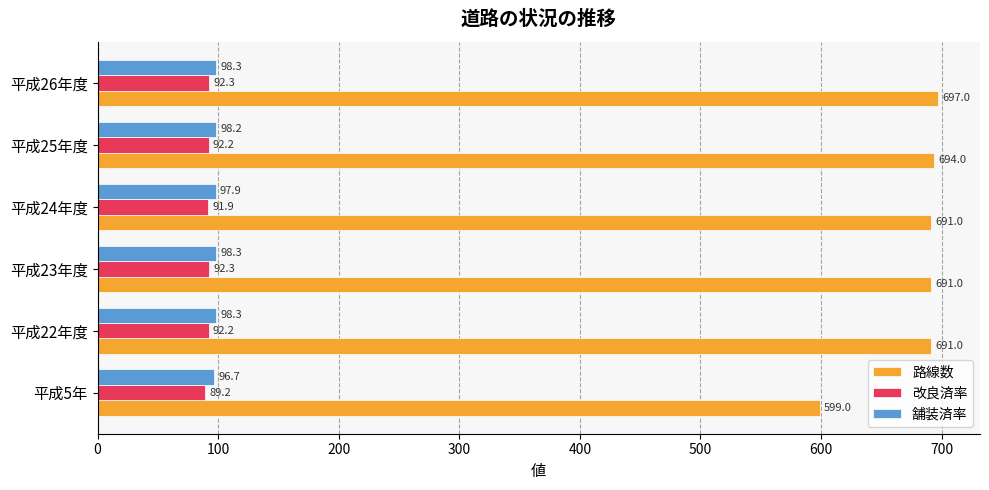

Between 平成5年 and 平成26年度, which series saw the biggest shift?

路線数